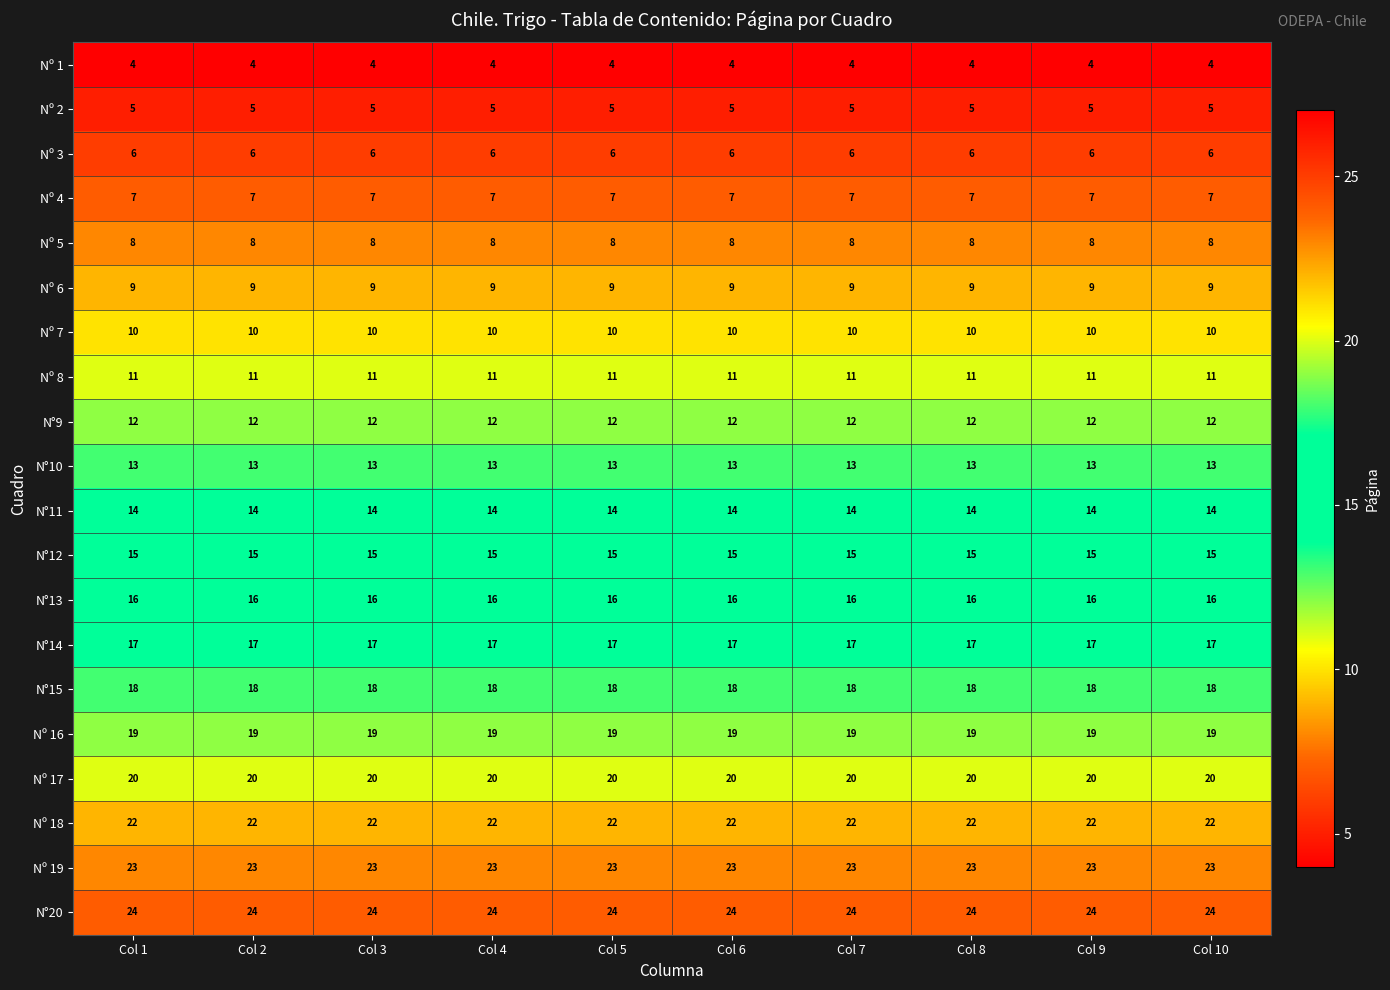

What is the maximum value shown in the chart?

24